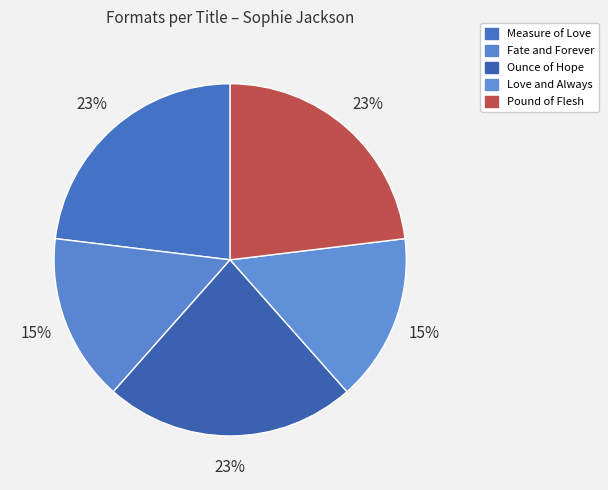

Count the number of slices in the pie.

5